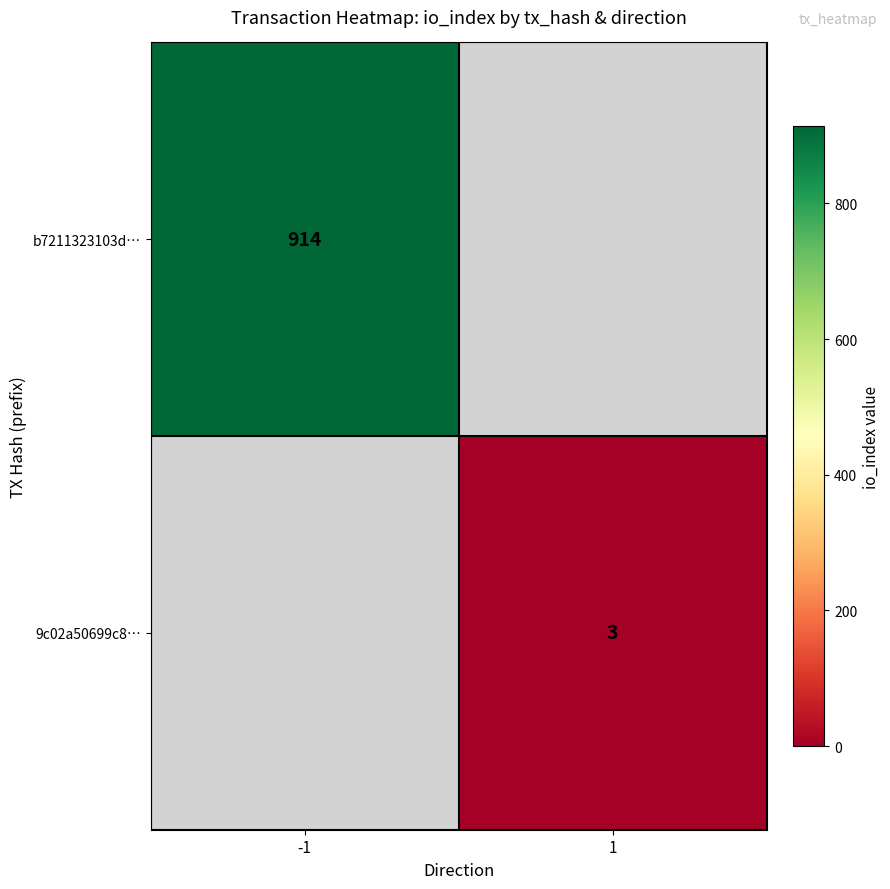

Which label corresponds to the smallest value in the chart?

1